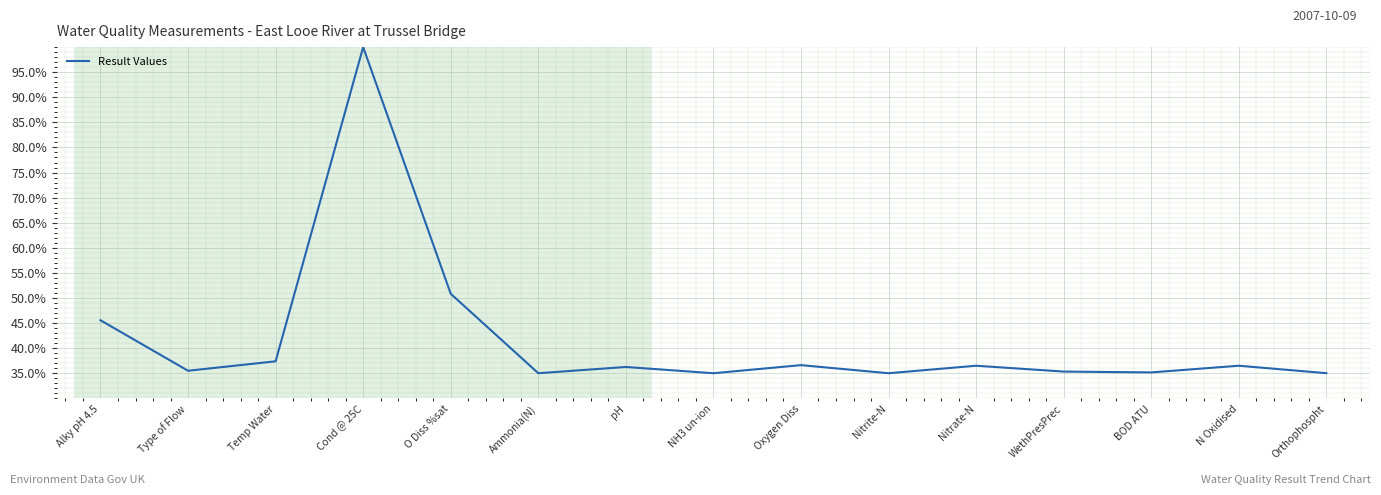

What is the greatest value displayed?

100.0